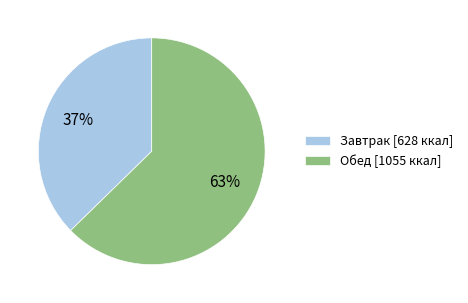

To the nearest percent, what is the average slice percentage?

50%